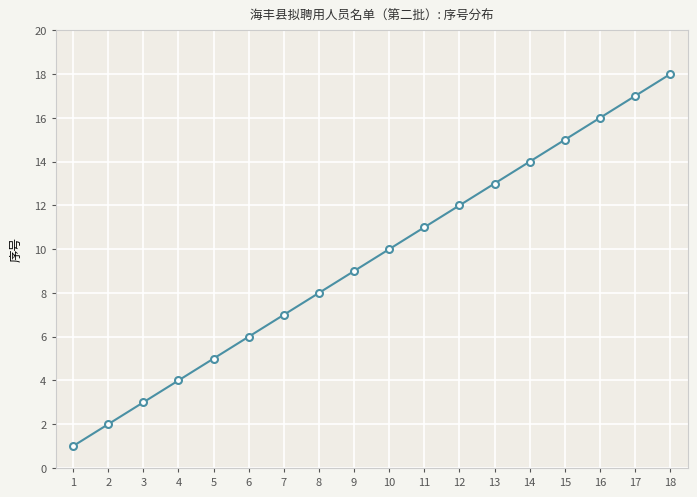

How many lines are shown in the chart?

1